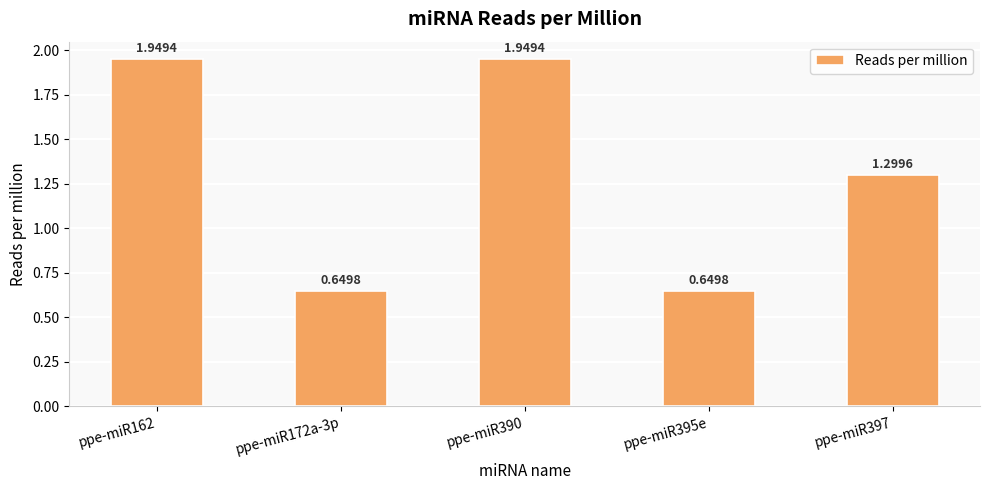

How many bars are there in total?

5